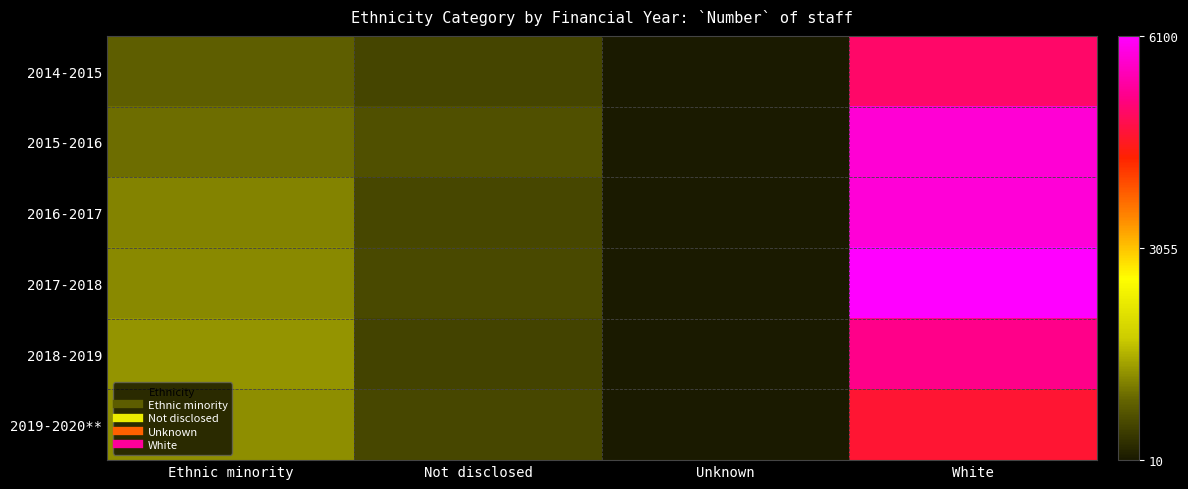

What is the minimum value shown in the chart?

10